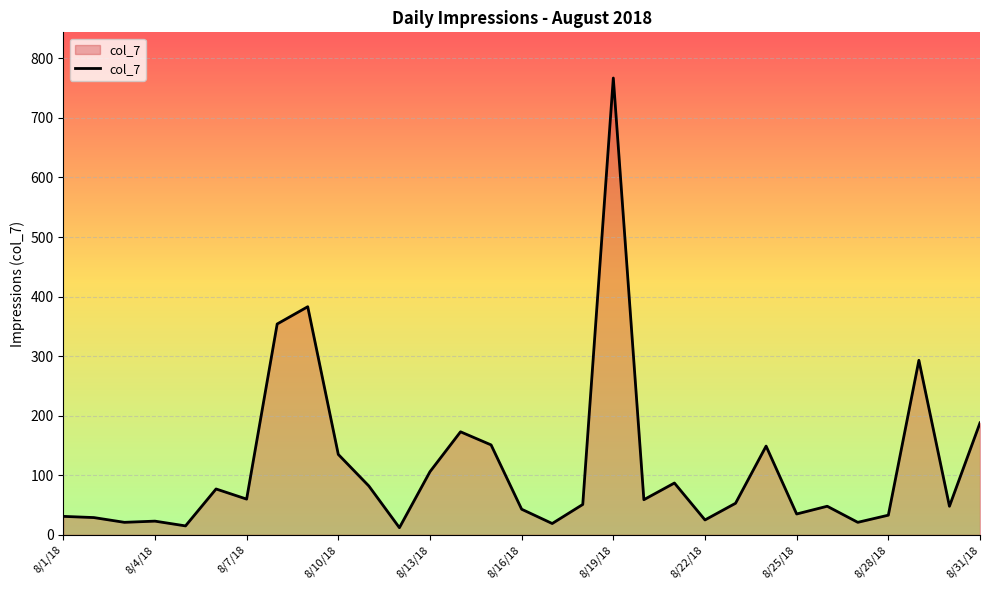

What is the difference between the maximum and minimum values?

755